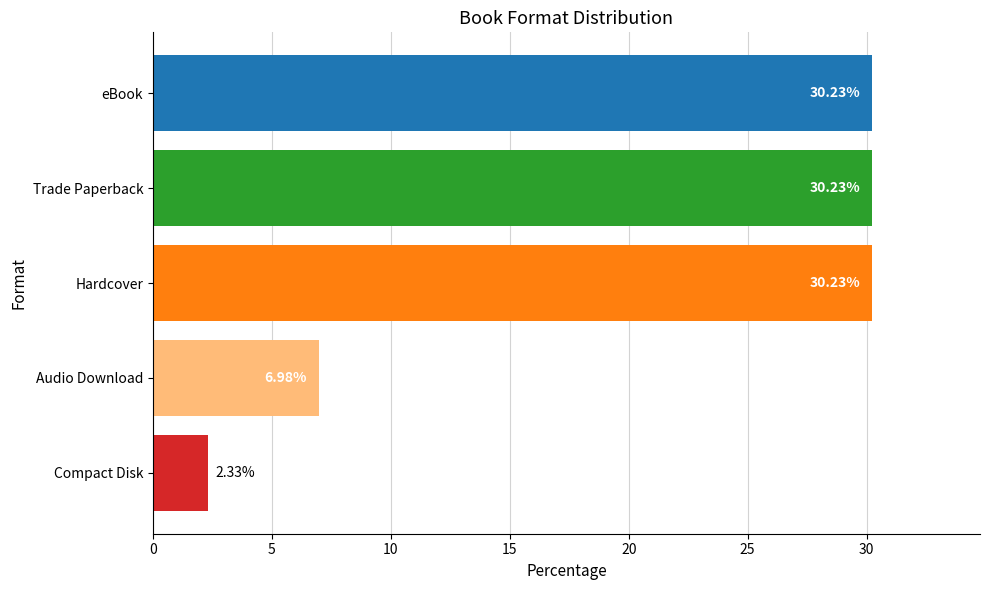

How many categories are shown in the chart?

5